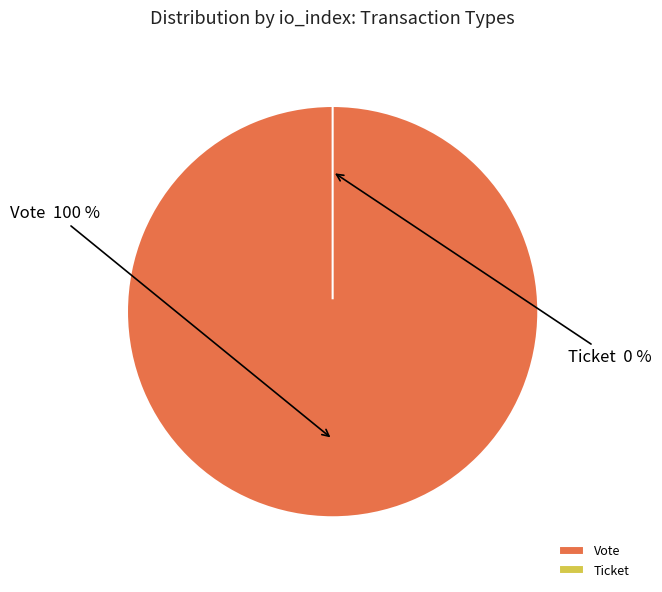

How many segments does this pie chart have?

2